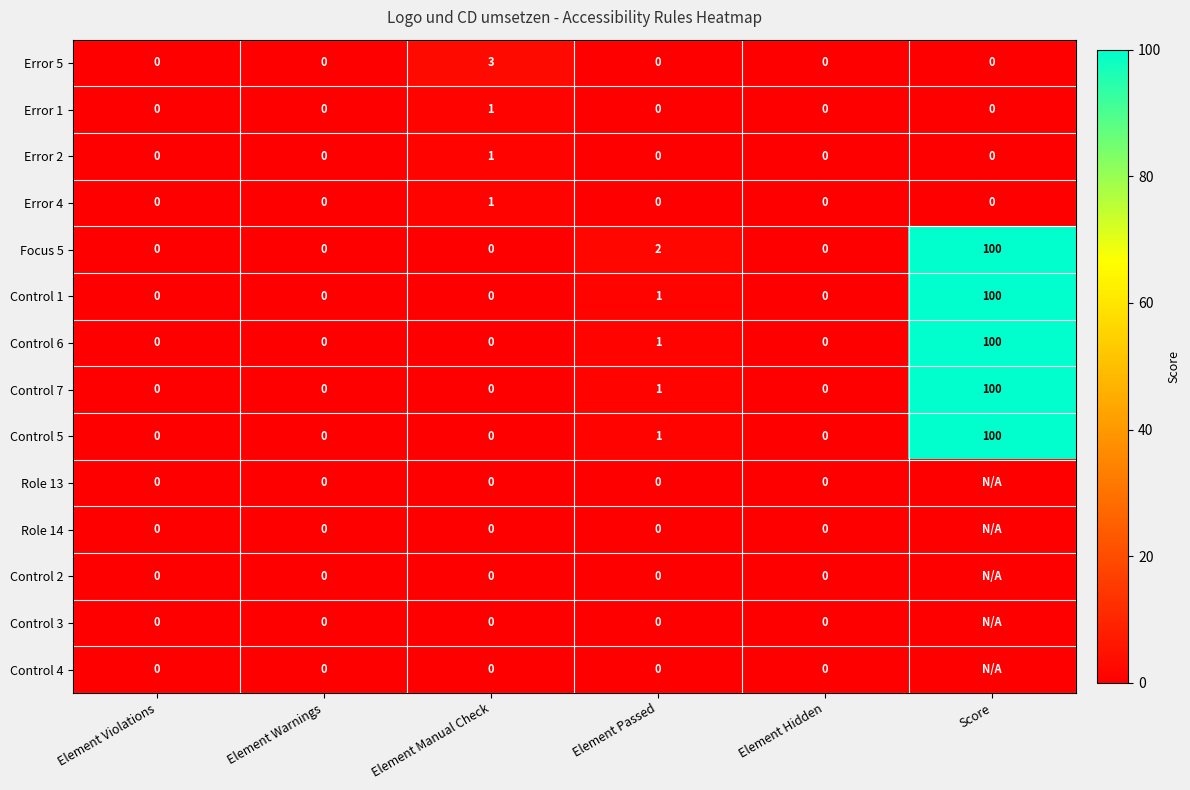

Which series changed the most between Element Manual Check and Element Hidden?

Error 5